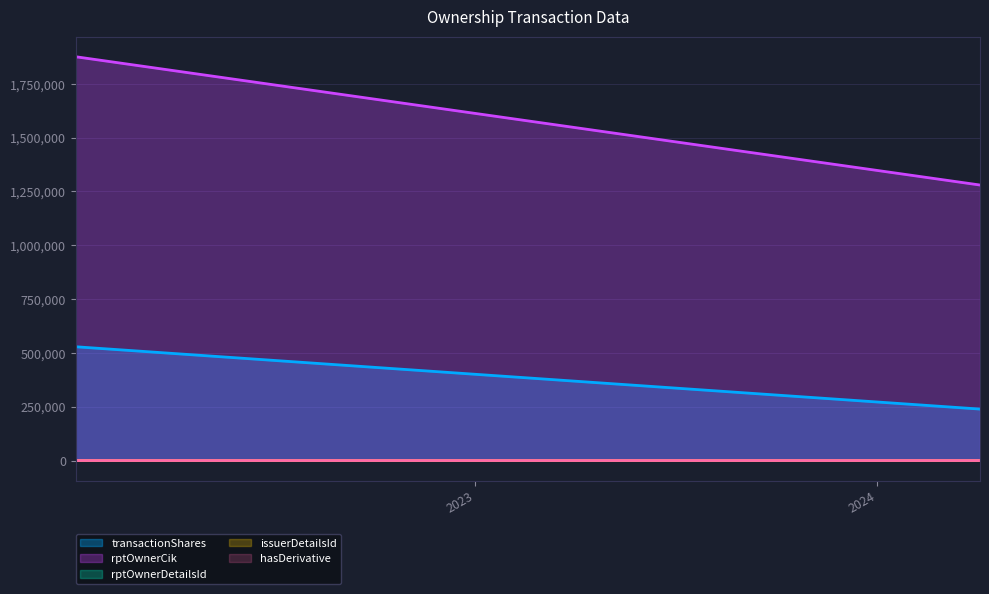

How many values in the issuerDetailsId series exceed 1?

1